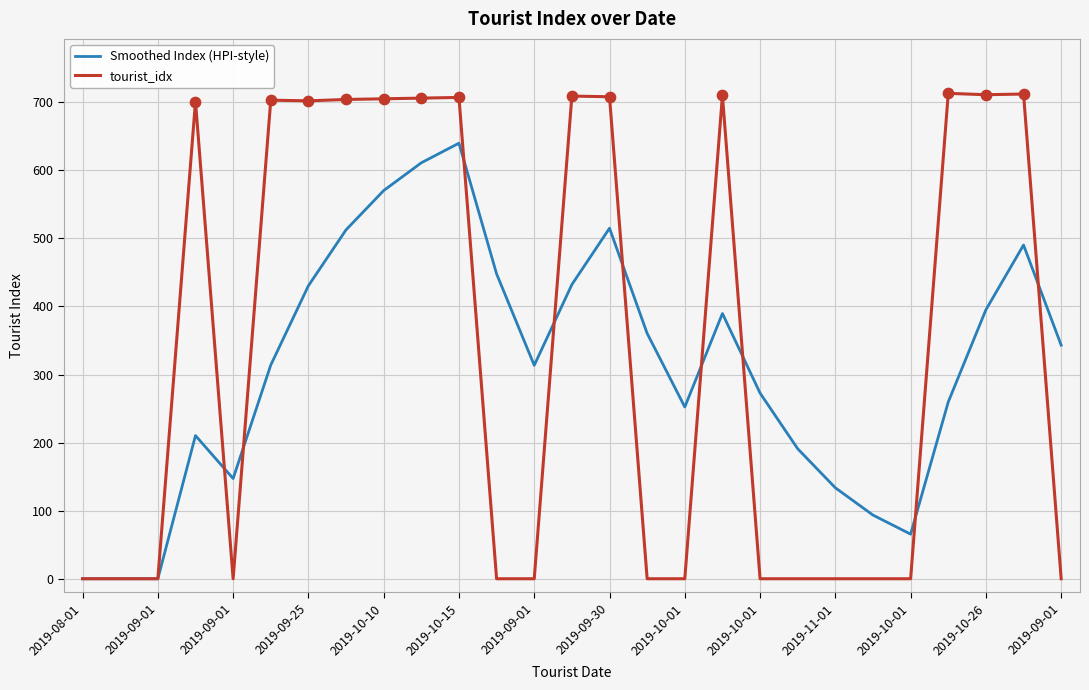

What are all the series names shown in the legend?

Smoothed Index (HPI-style), tourist_idx